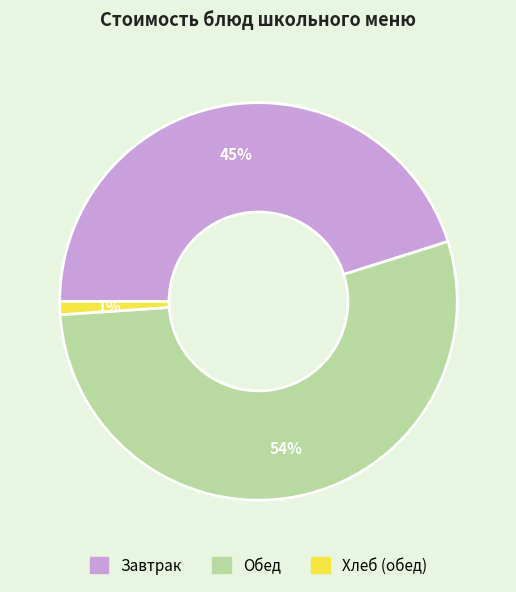

Is there a majority slice in this chart?

Yes